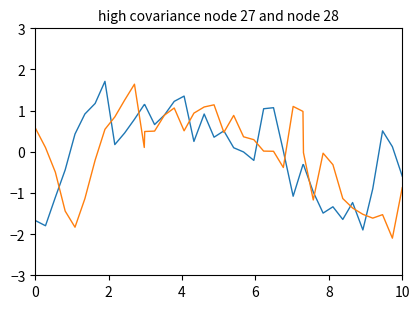

What is the minimum value shown in the chart?

-2.1